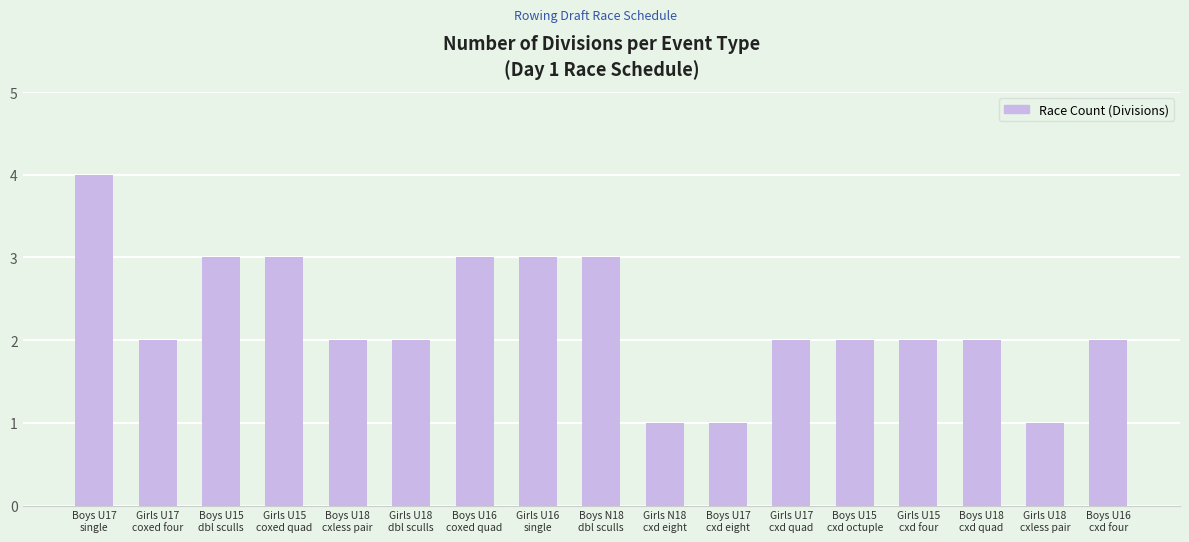

What is the ratio of the value at Boys U16
cxd four to the value at Girls N18
cxd eight?

2.0